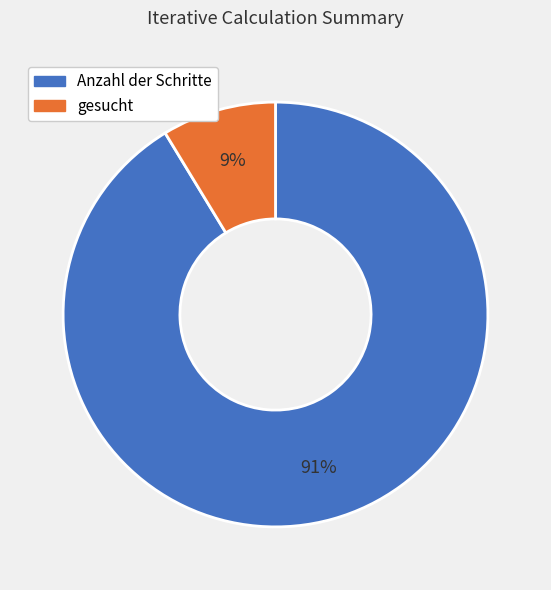

The gesucht slice represents 1% of the pie. True or false?

False